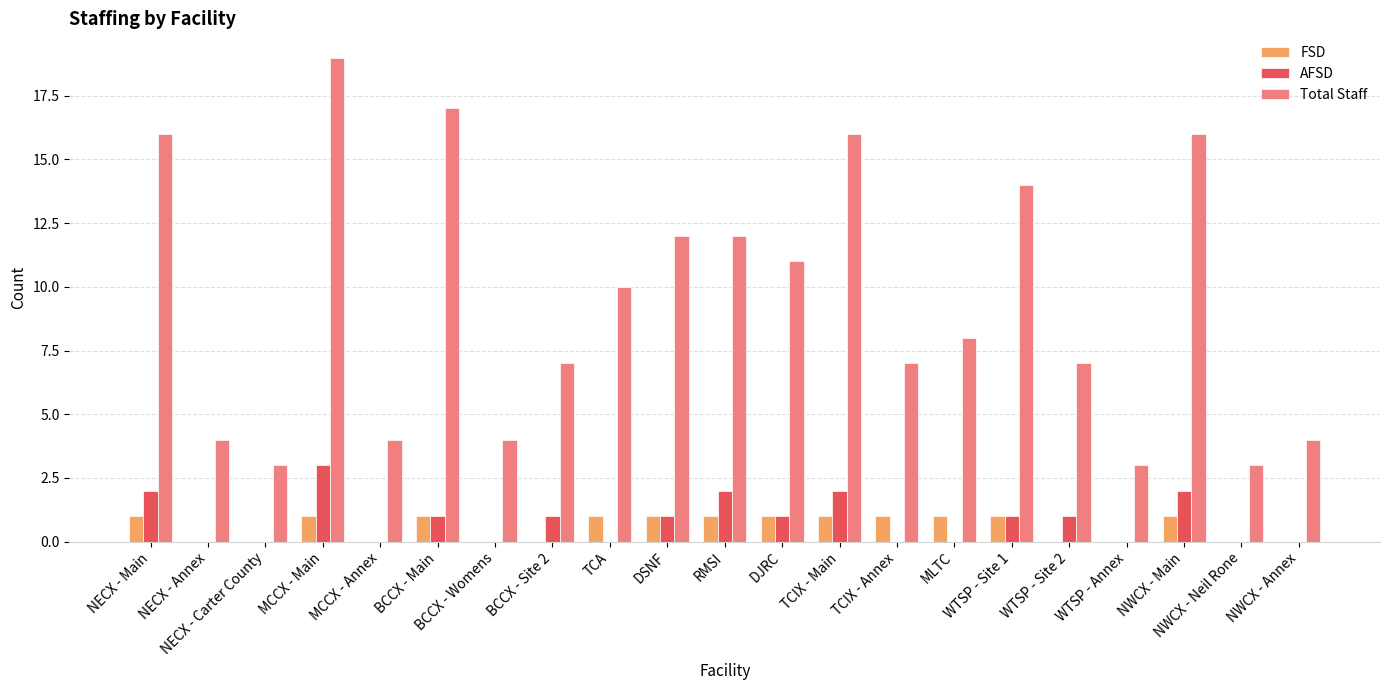

Which label corresponds to the largest value in the chart?

MCCX - Main